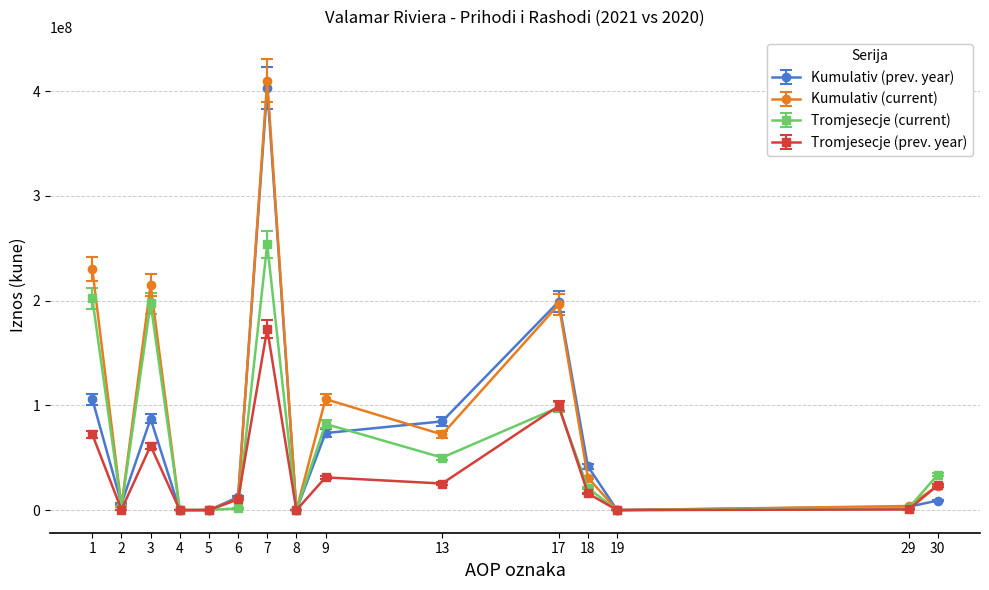

How many lines are shown in the chart?

4